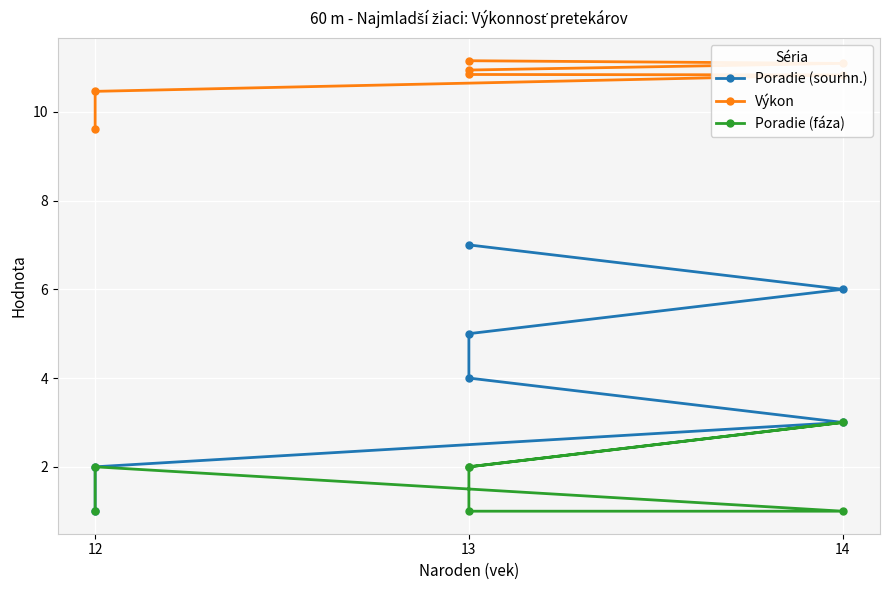

True or false: Poradie (sourhn.) and Výkon cross at least once.

False